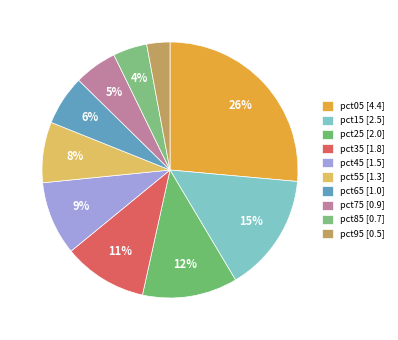

The pct15 slice represents 15% of the pie. True or false?

True